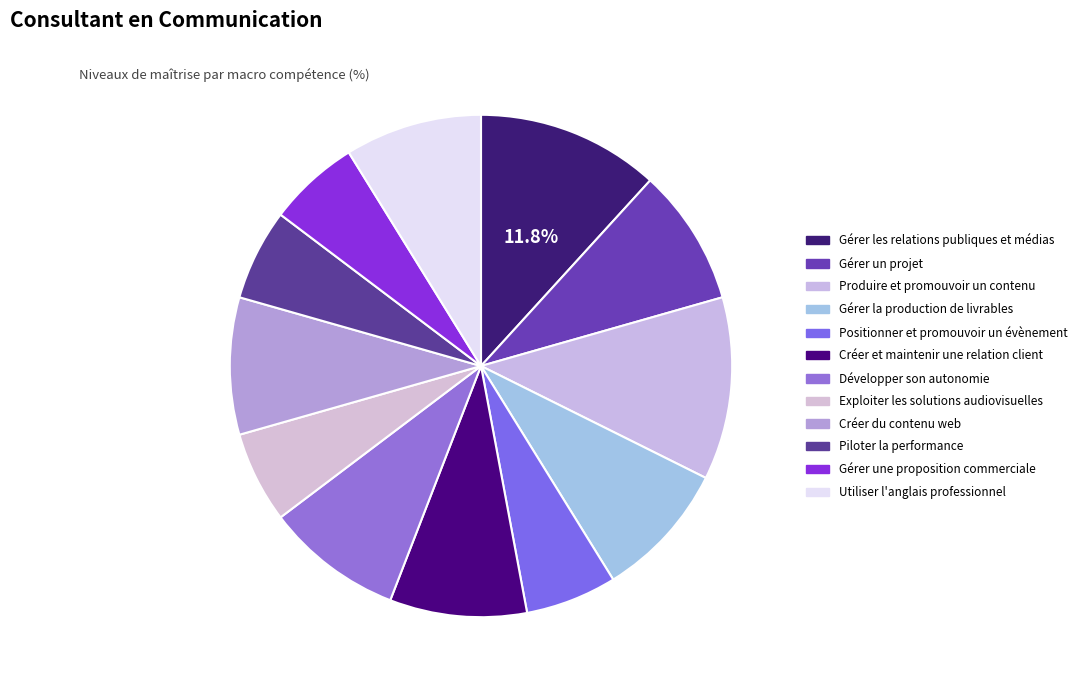

Between Gérer les relations publiques et médias and Créer du contenu web, which is larger?

Gérer les relations publiques et médias